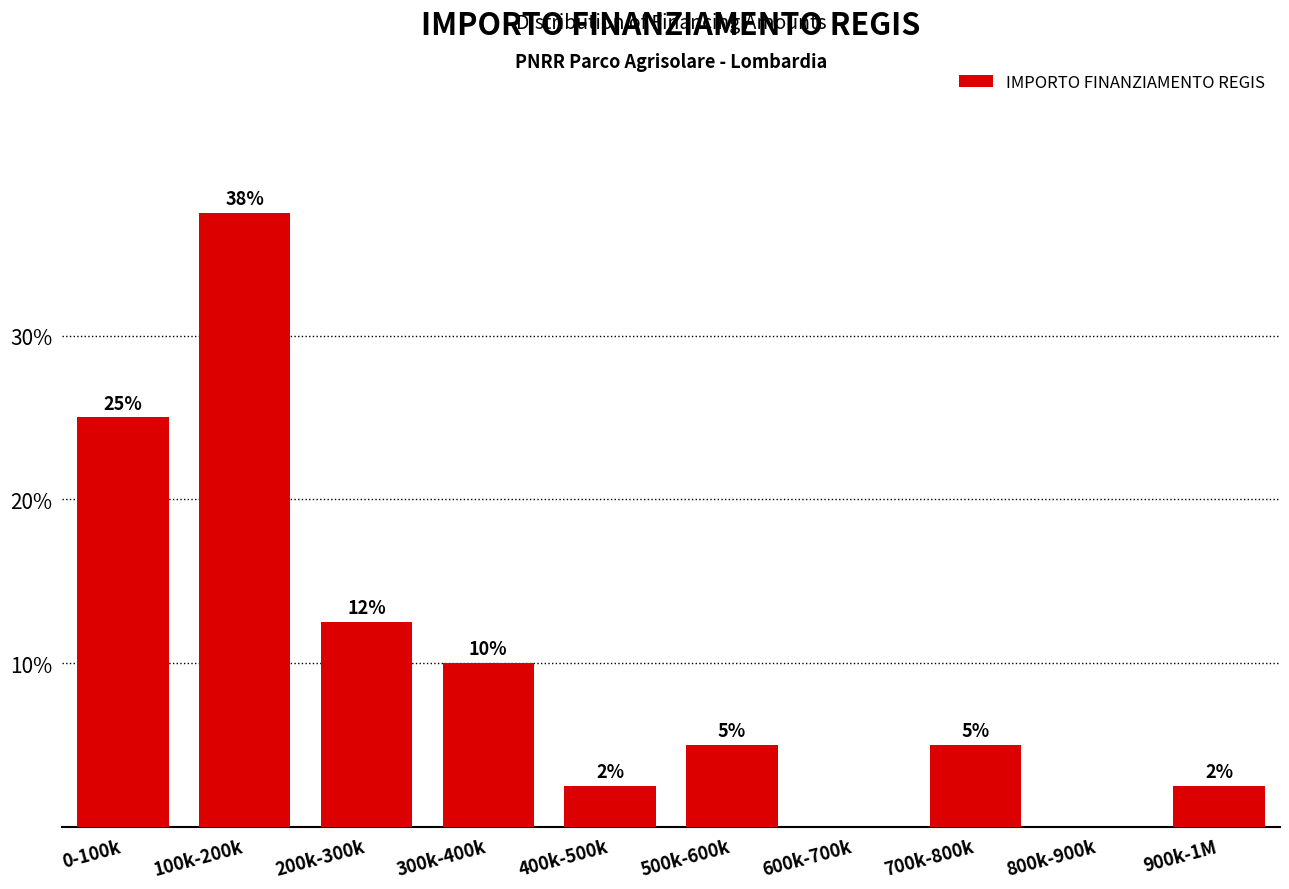

Which category has the highest value across all series?

100k-200k